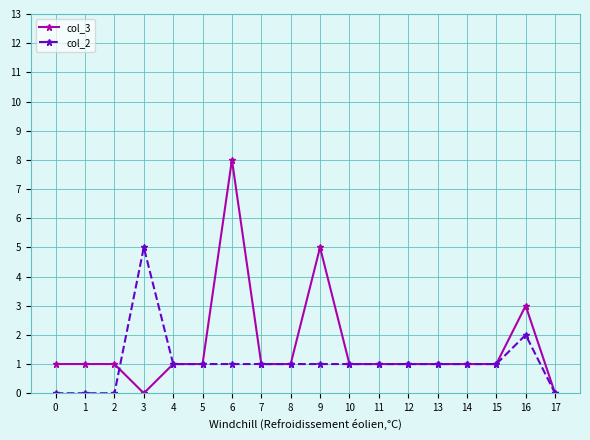

True or false: col_3 has more than 1 points higher than both neighbors.

True